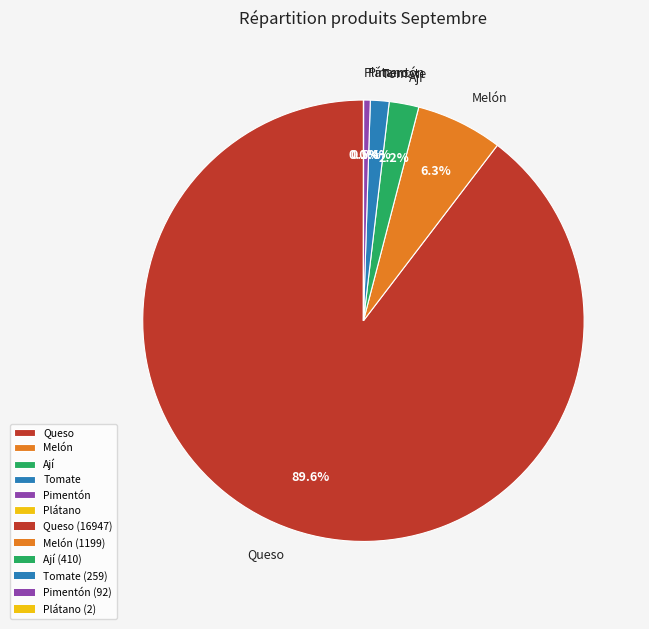

Between Pimentón and Queso, which is larger?

Queso